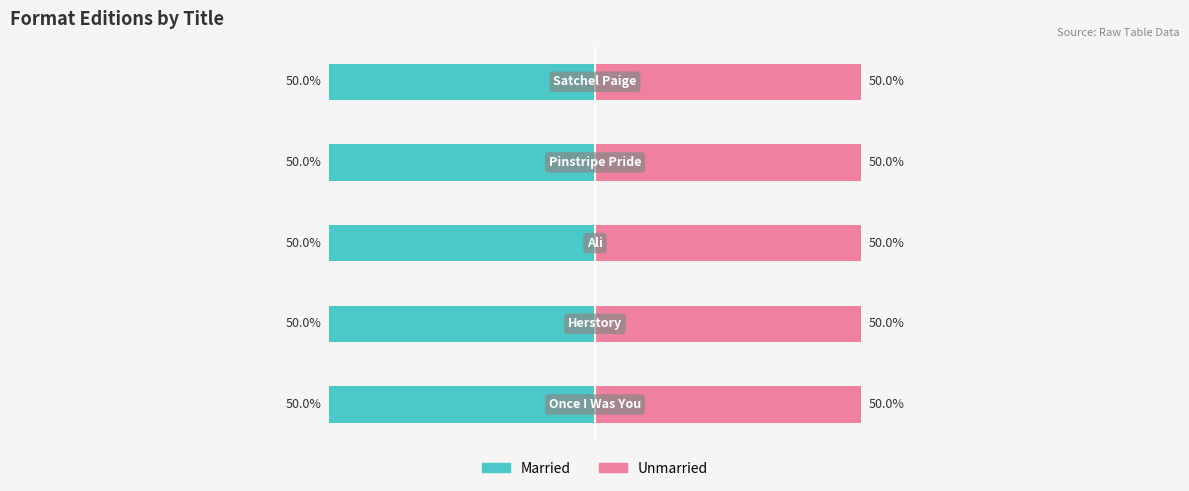

What is the label of the 1st bar from the right?

Satchel Paige